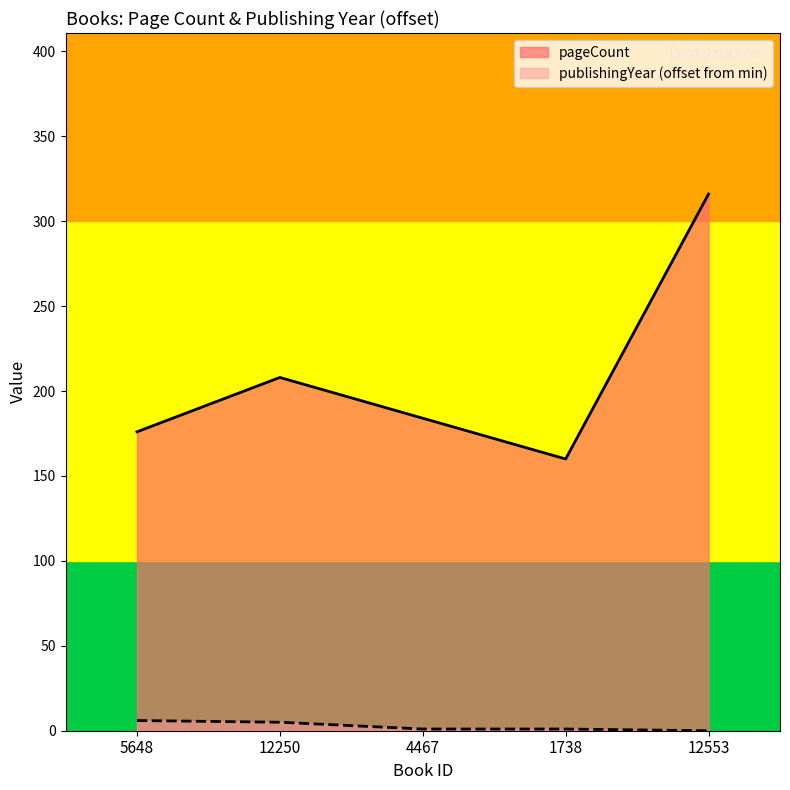

What is the value of the publishingYear point at the 3rd from the left?

1